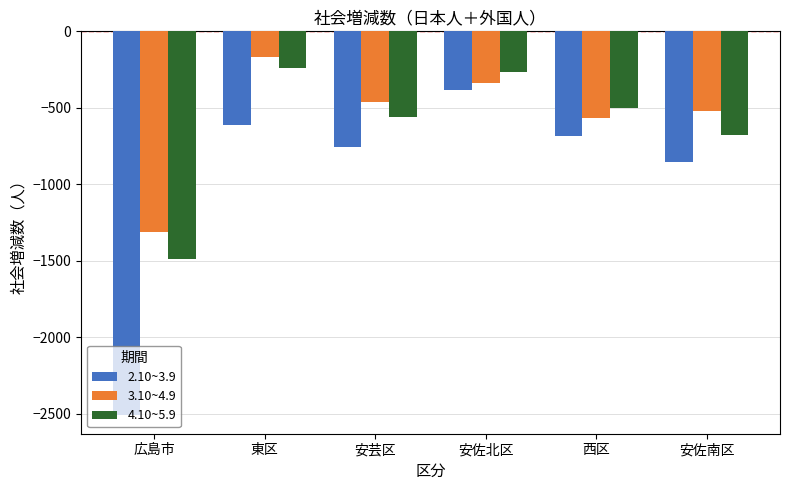

How many bars are there in each group?

3